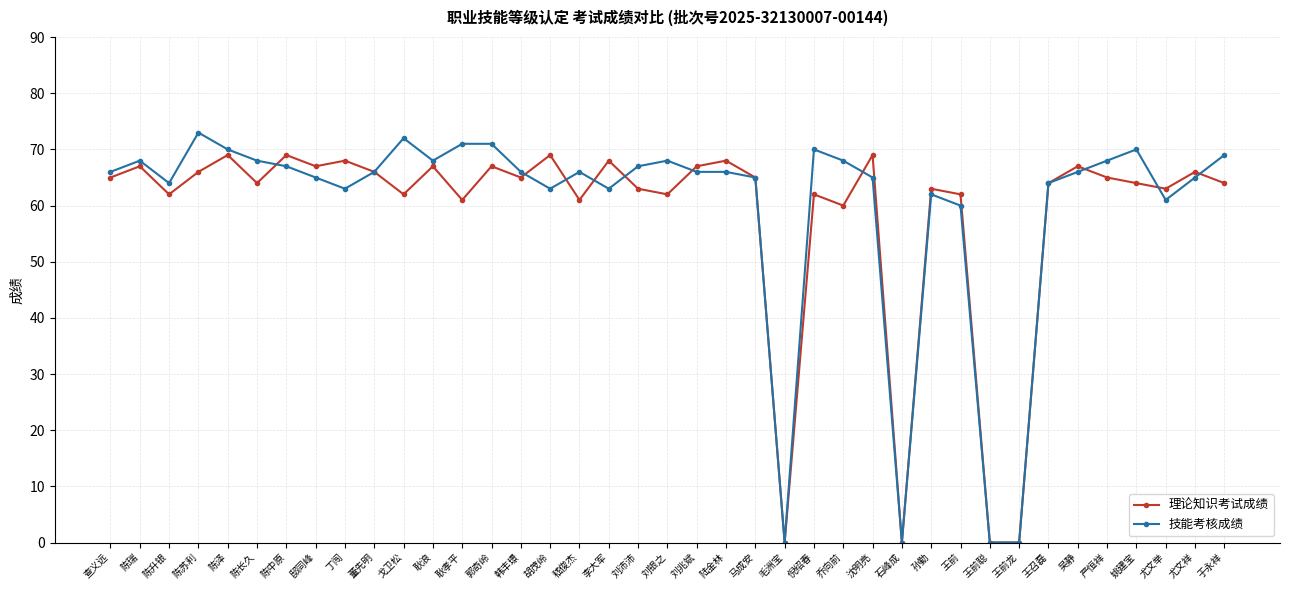

What are all the series names shown in the legend?

理论知识考试成绩, 技能考核成绩